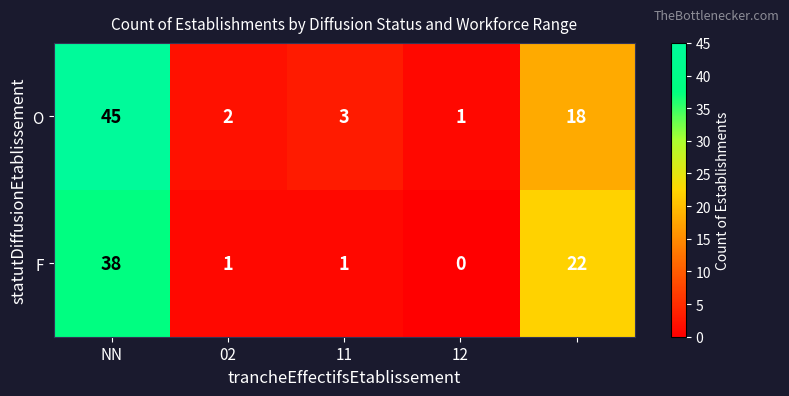

Rank the series by their average value, from lowest to highest.

F, O